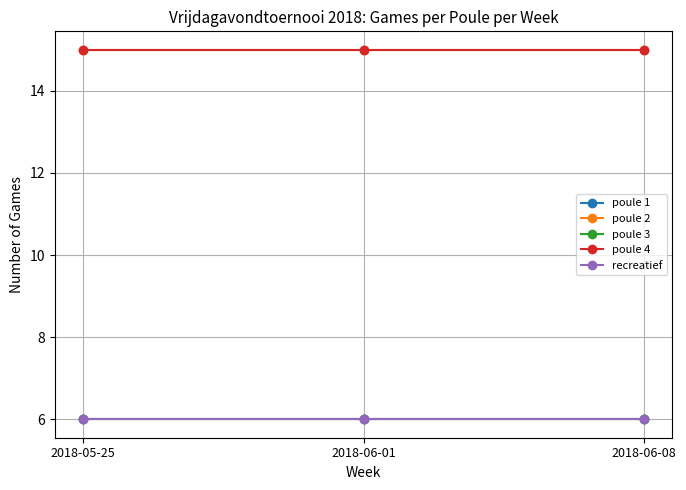

What is the value of the poule 3 point at the 2nd from the left?

6